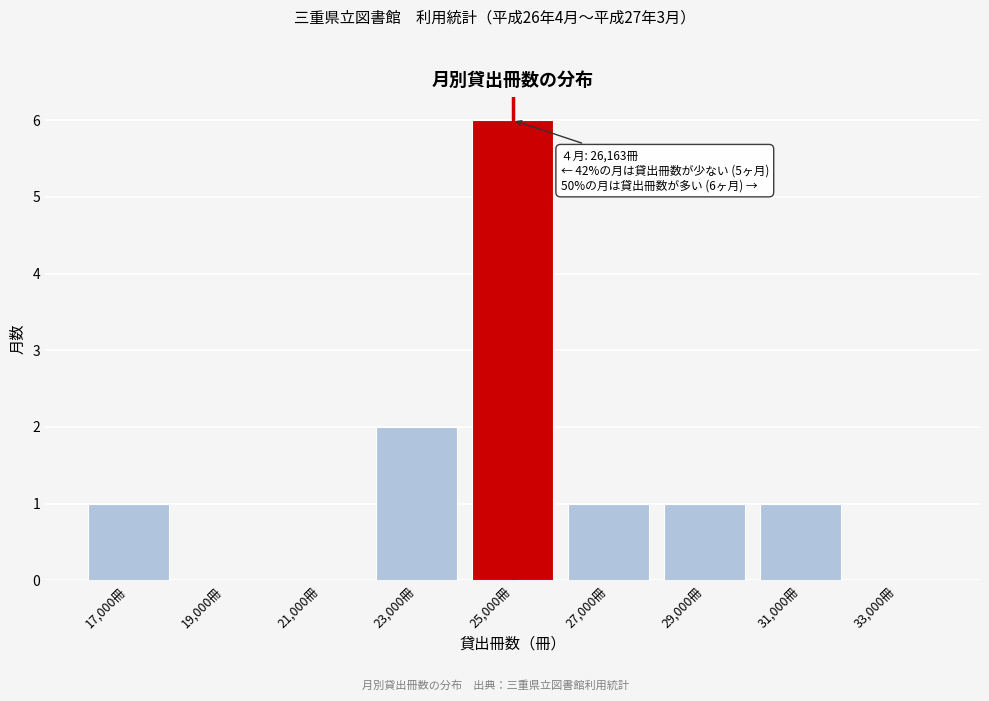

Reading left to right, what are all the values shown in this chart?

17,000冊=1	19,000冊=0	21,000冊=0	23,000冊=2	25,000冊=6	27,000冊=1	29,000冊=1	31,000冊=1	33,000冊=0